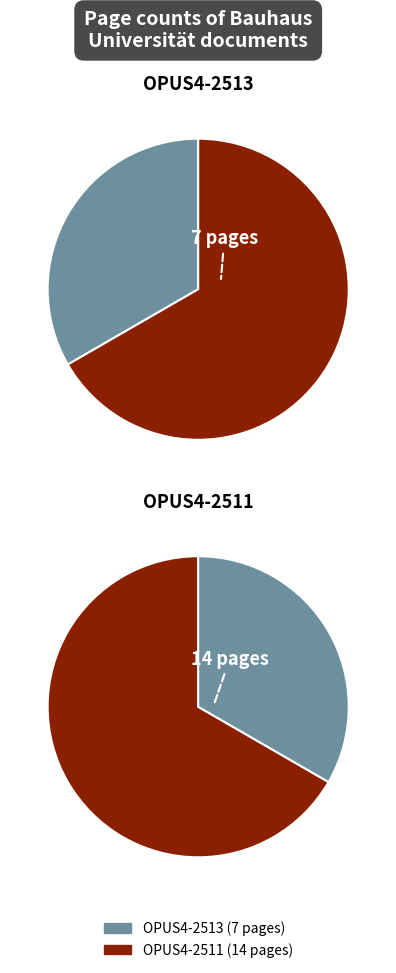

What percentage is the OPUS4-2511 slice, to the nearest percent?

67%